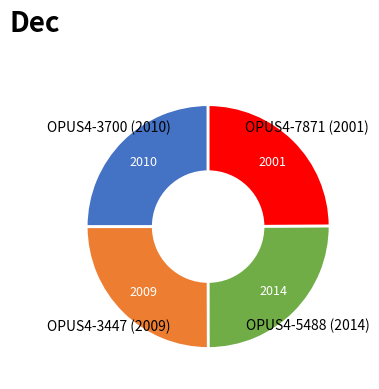

Is there a majority slice in this chart?

No